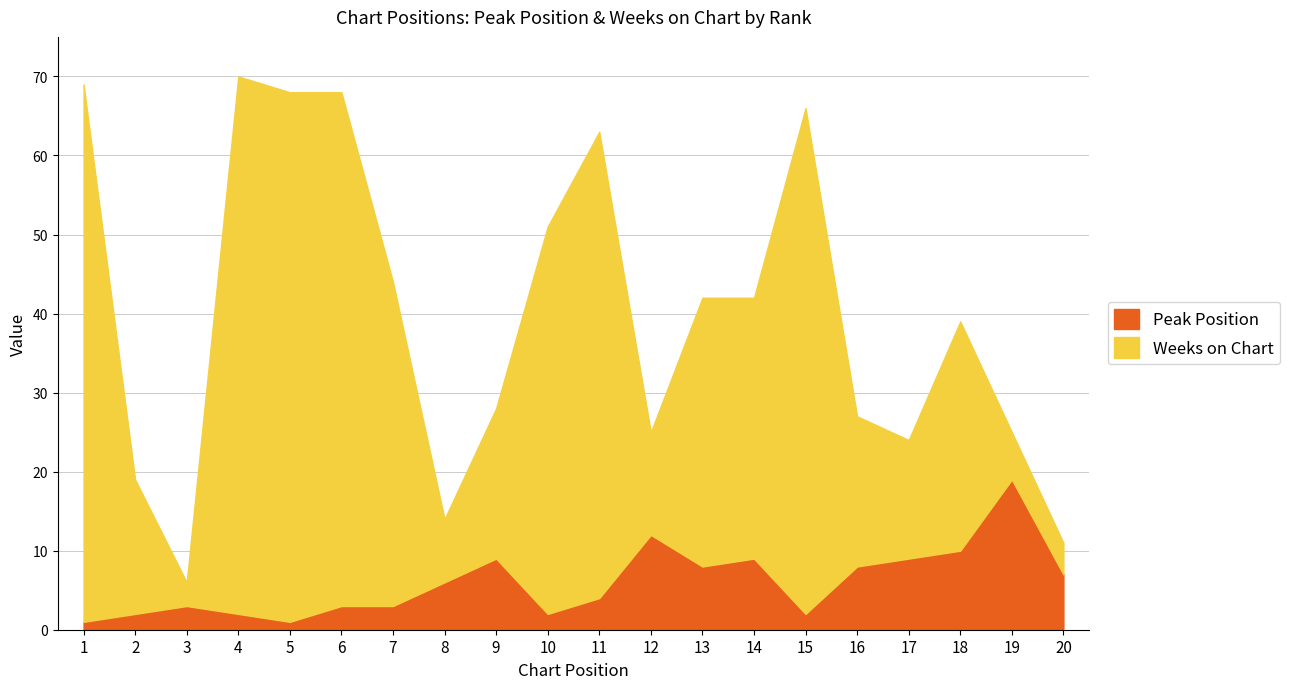

What is the value of the Peak Position point at the 2nd from the left?

2